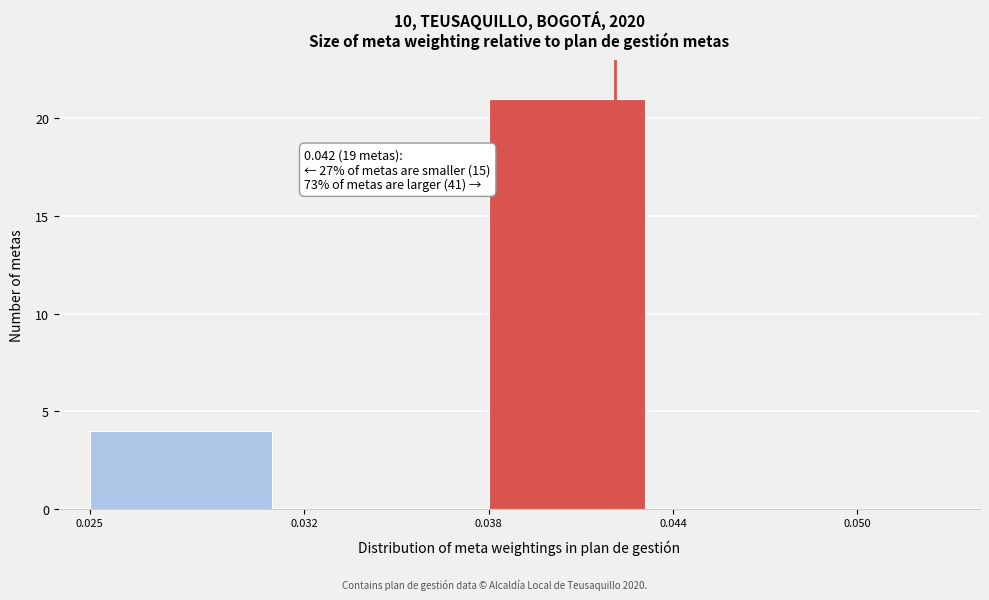

Which range on the x-axis has the tallest bar?

0.038 to 0.044